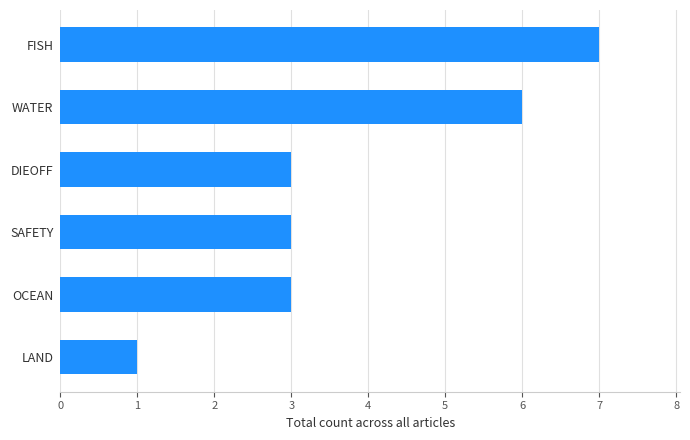

Which label corresponds to the smallest value in the chart?

LAND